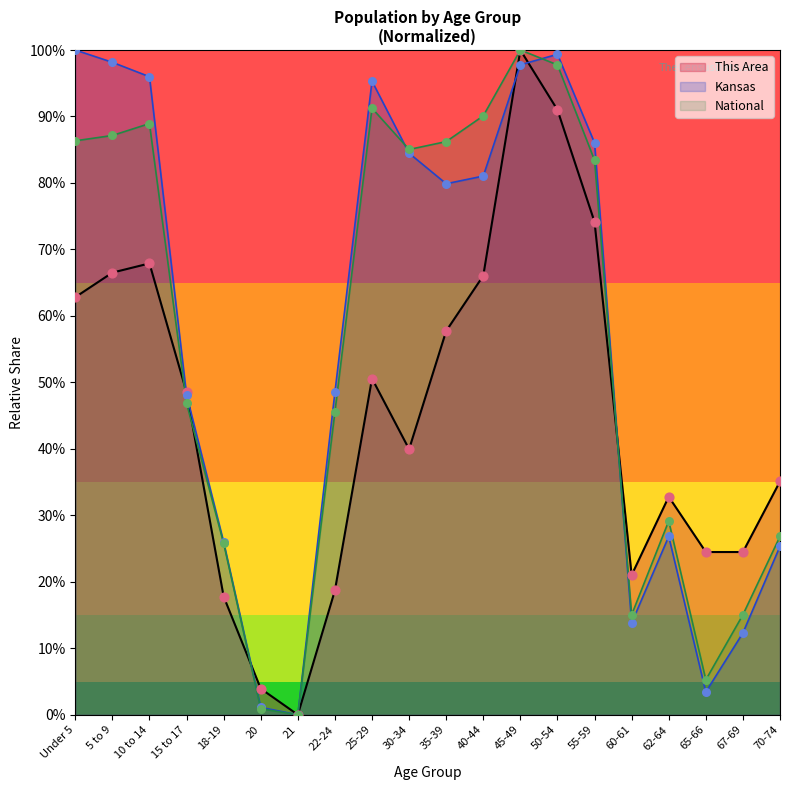

Which series has the widest spread of Y values?

This Area